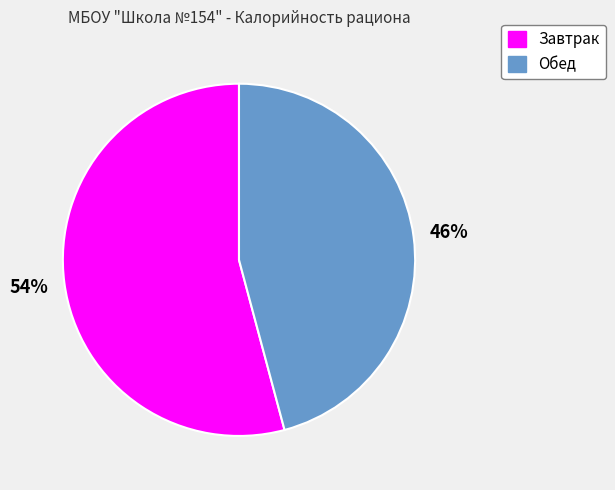

To the nearest percent, what percentage of the pie is Обед?

46%